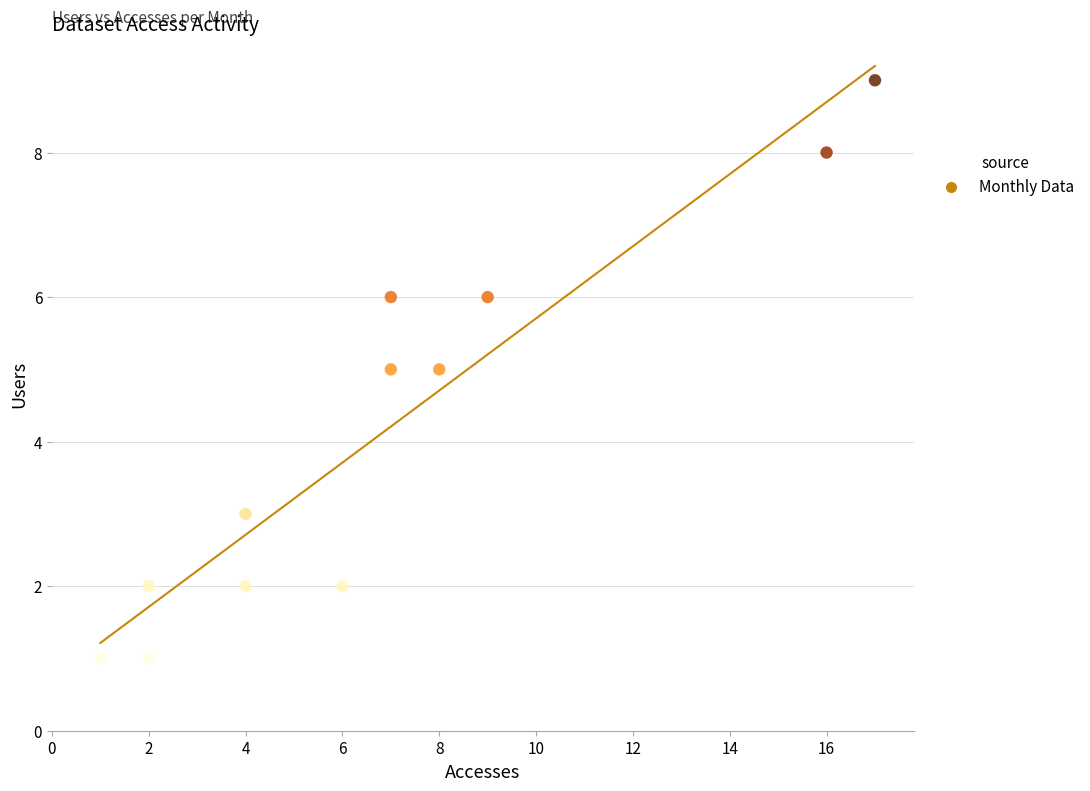

What is the average Y value?

4